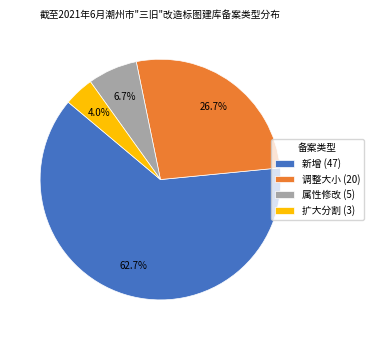

How many slices are in this pie chart?

4